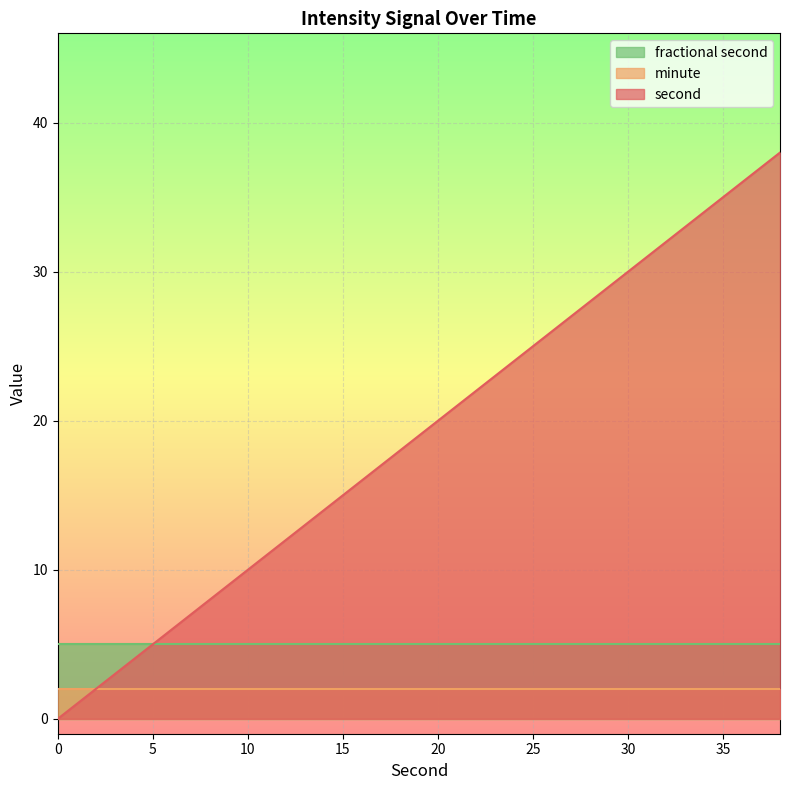

Rank the categories by fractional second value from lowest to highest.

0, 2, 4, 6, 8, 10, 12, 14, 16, 18, 20, 22, 24, 26, 28, 30, 32, 34, 36, 38